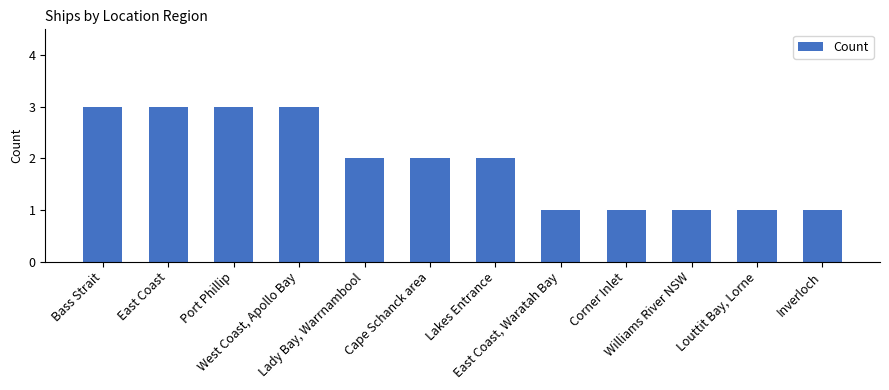

What is the difference between the maximum and minimum values?

2